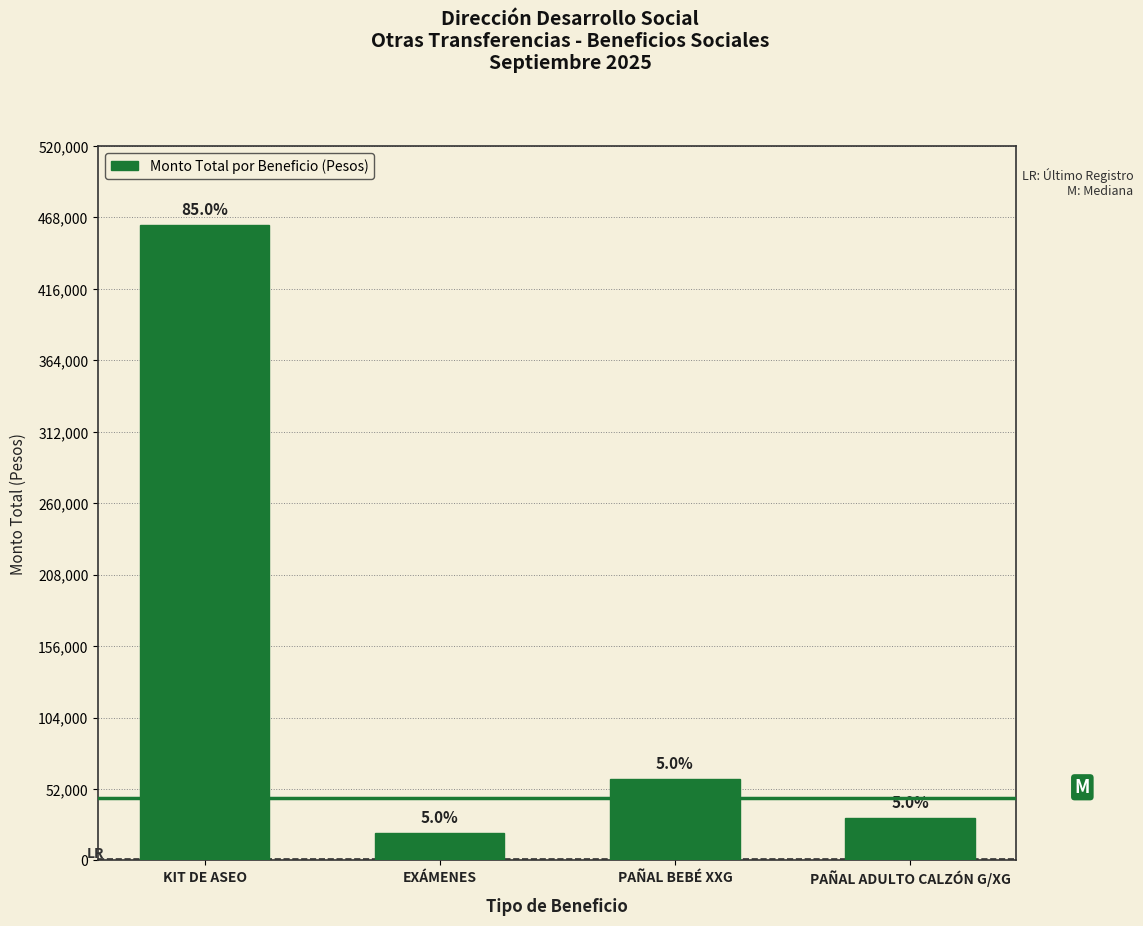

What is the value of the 1st bar from the left?

462774